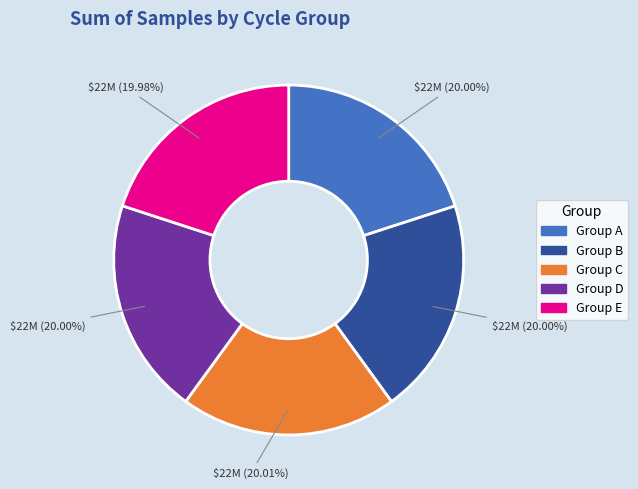

Is there any slice that represents more than half of the pie?

No